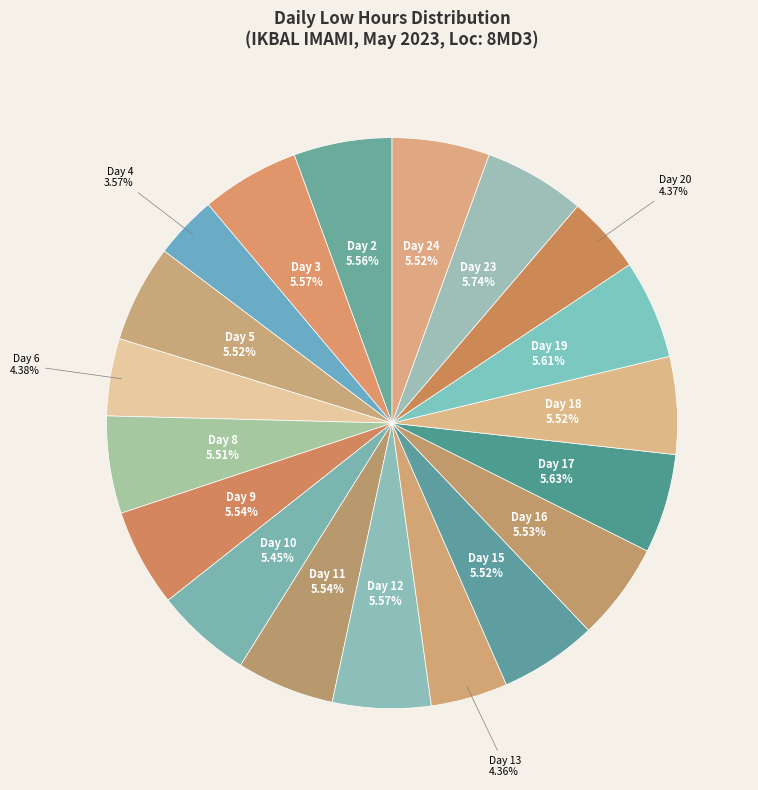

What percentage do Day 6 and Day 18 together represent?

9.9%